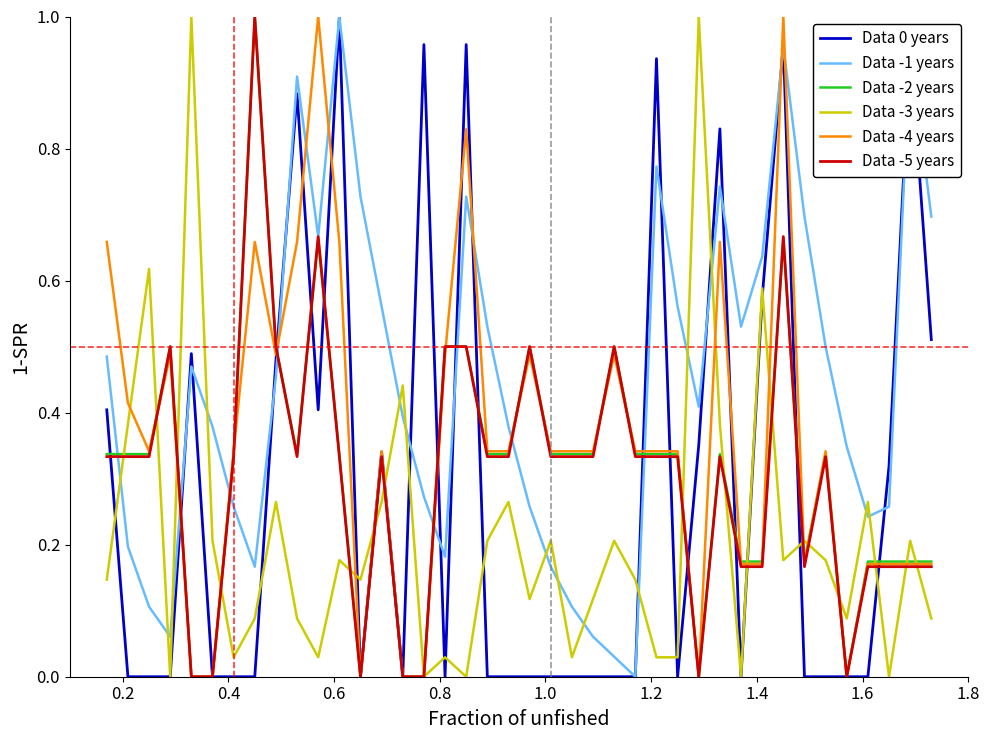

How many times do Data -1 years and Data -4 years cross each other?

11